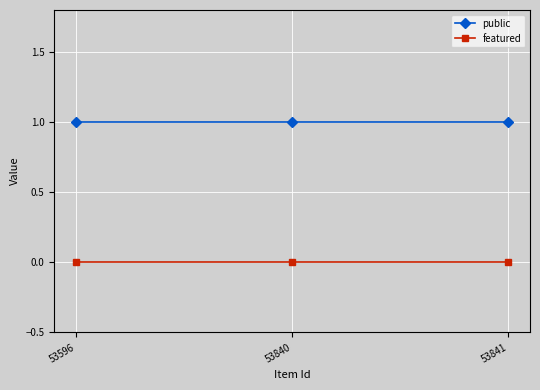

What is the value of the public point at the 3rd from the left?

1